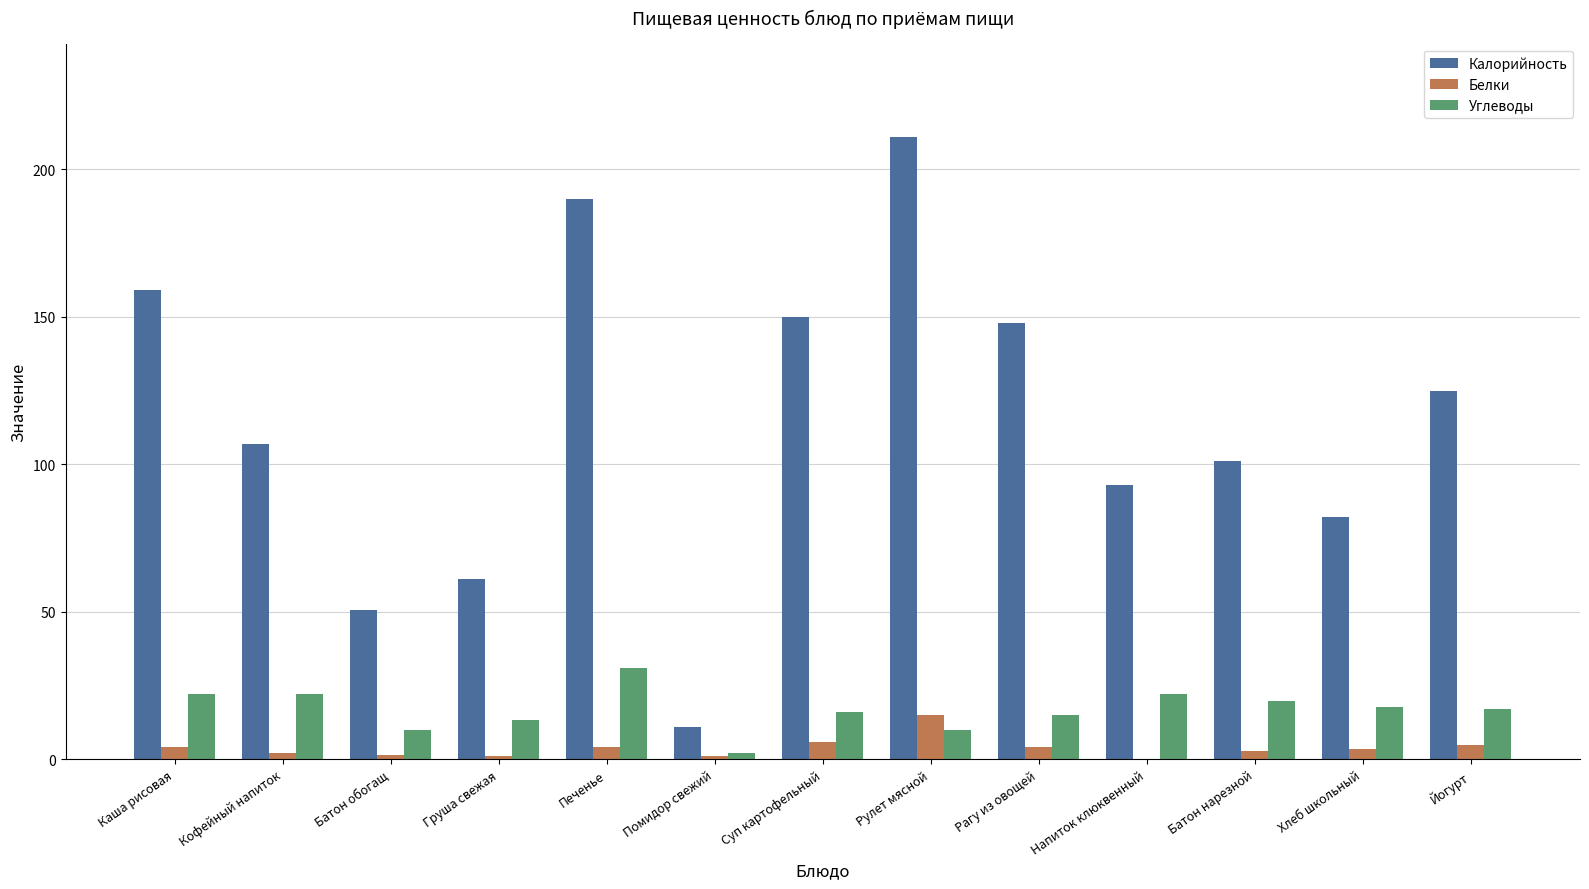

What is the maximum value shown in the chart?

211.0